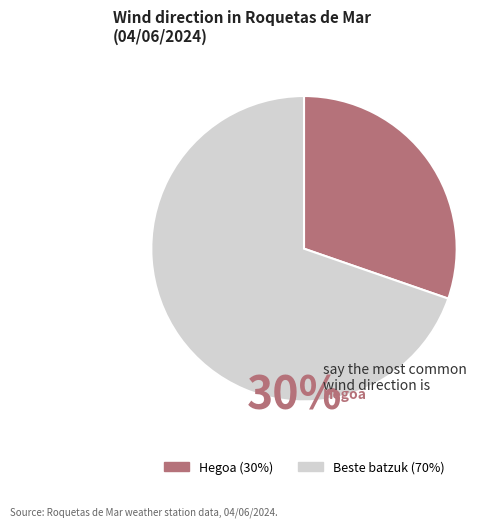

Is there any slice that represents more than half of the pie?

Yes